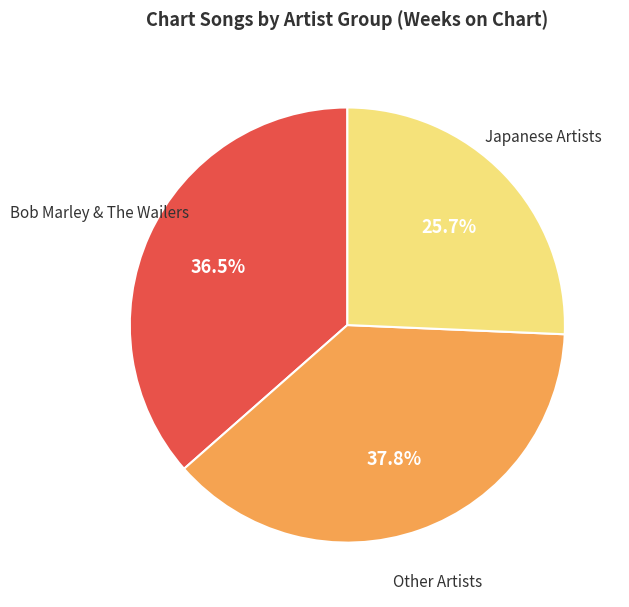

Is there any slice that represents more than half of the pie?

No